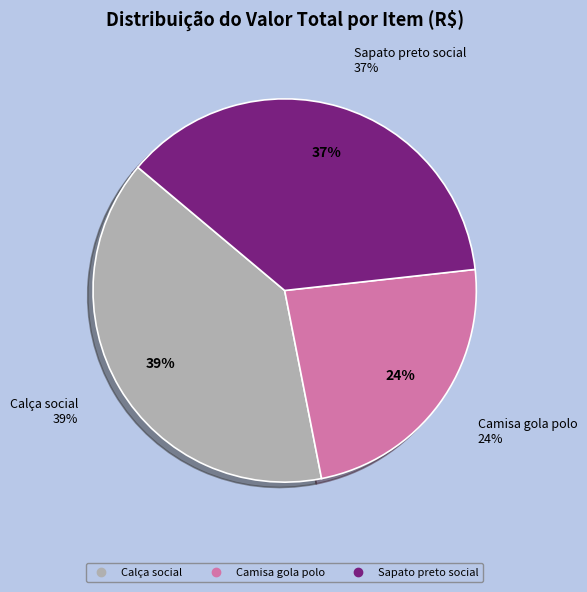

To the nearest percent, what portion does Camisa gola polo represent?

24%